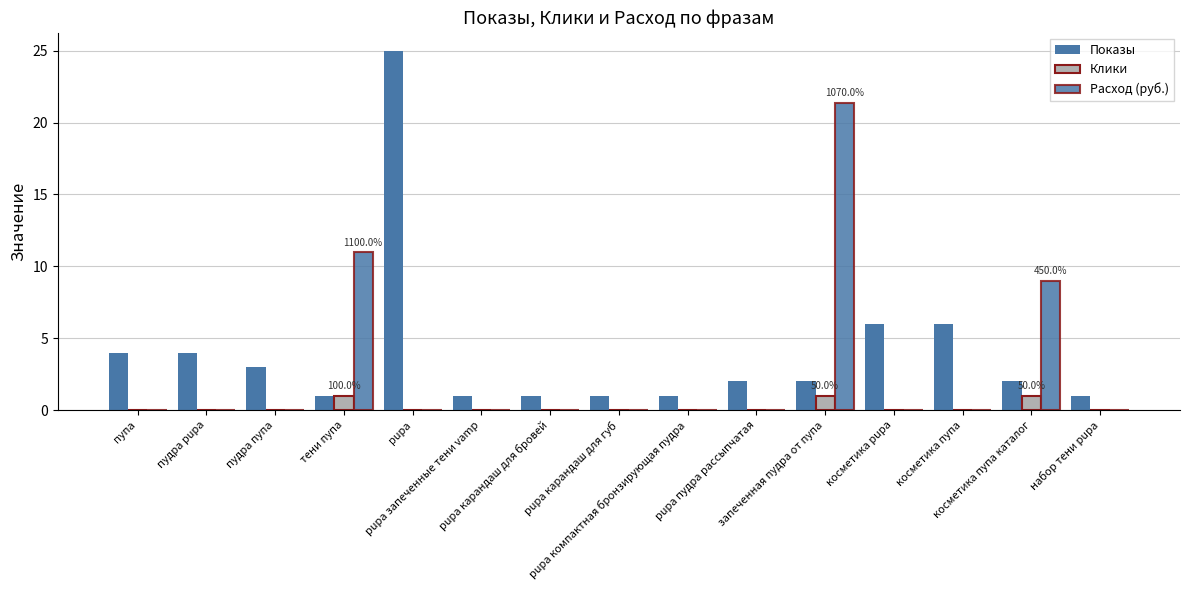

How many groups of bars are there?

15